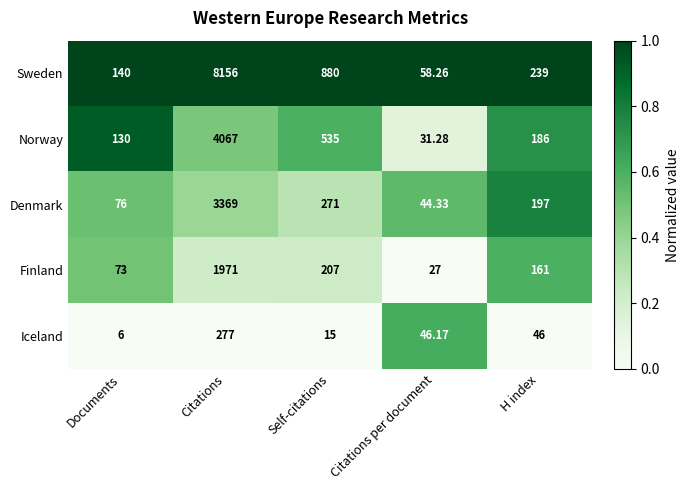

What is the spread (max minus min) of values at Documents?

134.0